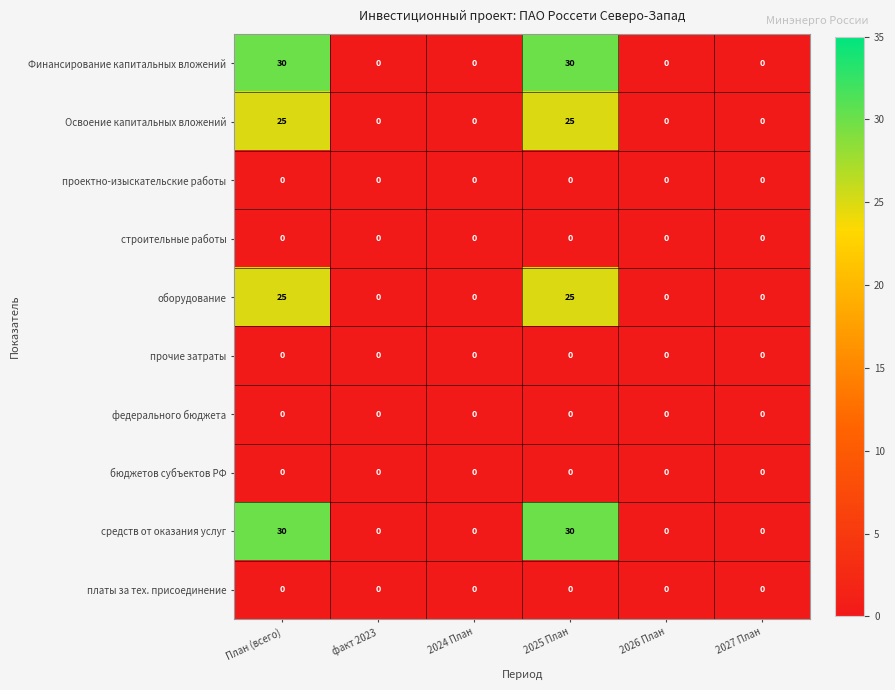

The value of федерального бюджета at 2027 План is 0. True or false?

True